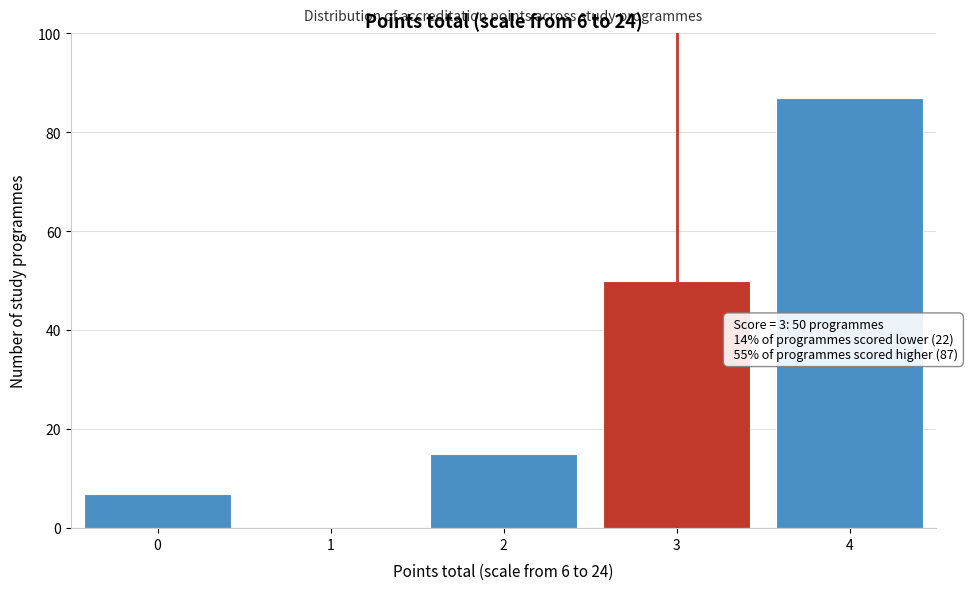

Reading left to right, list all the values displayed in this chart.

0=7	1=0	2=15	3=50	4=87